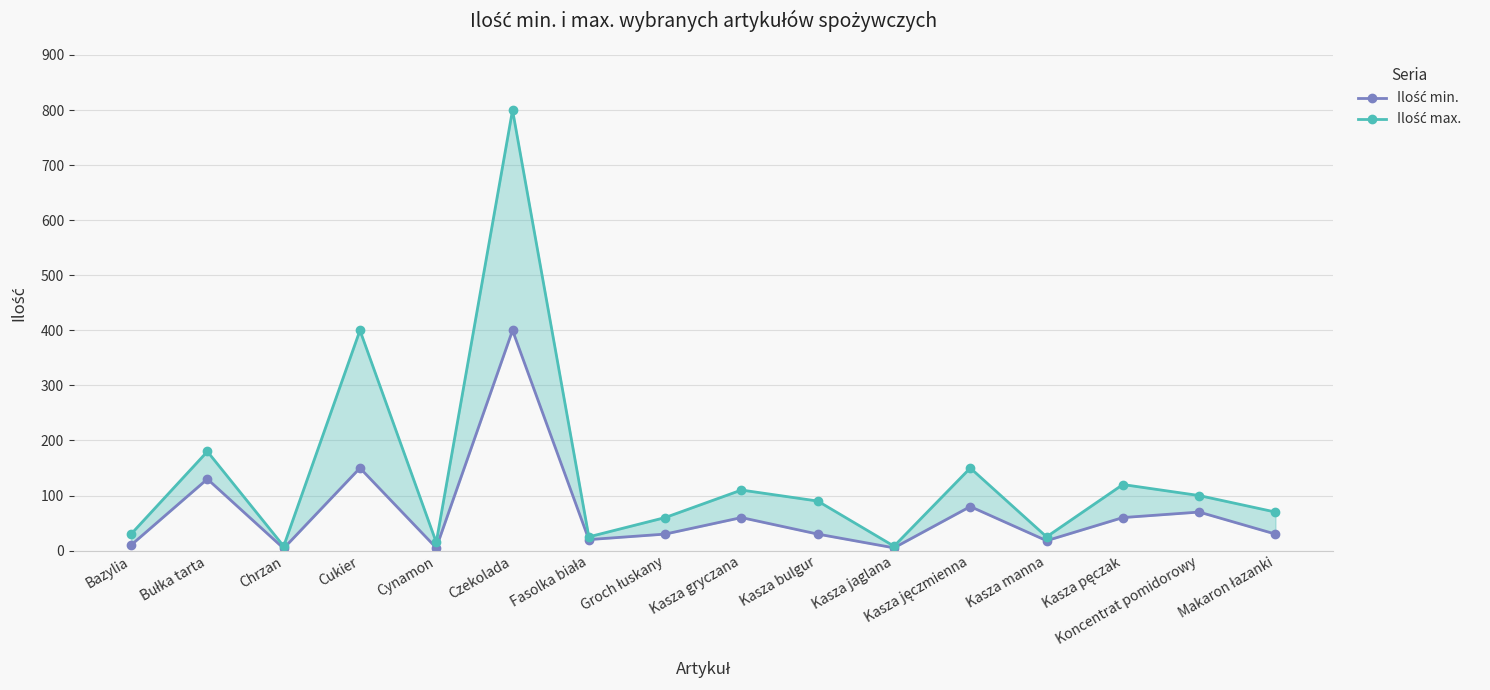

The value of Ilość max. at Kasza bulgur is 19. True or false?

False